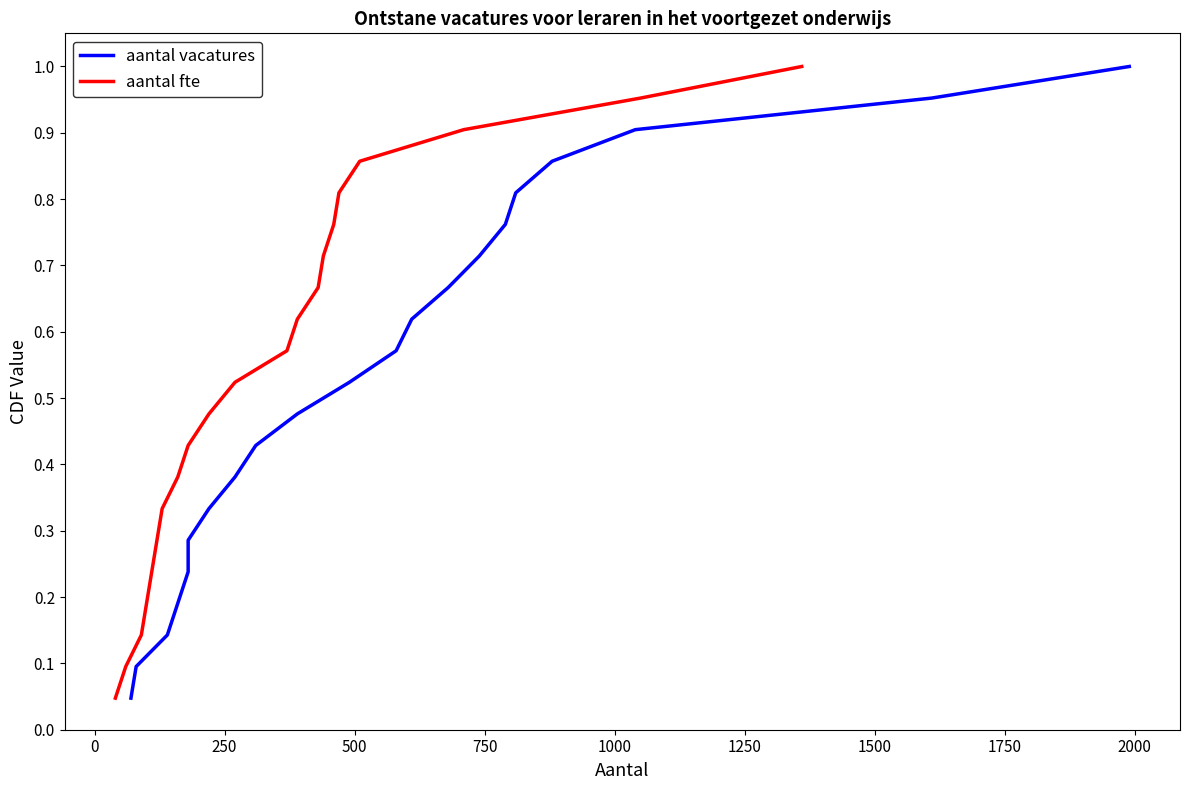

Which series has the largest total across all categories?

aantal vacatures